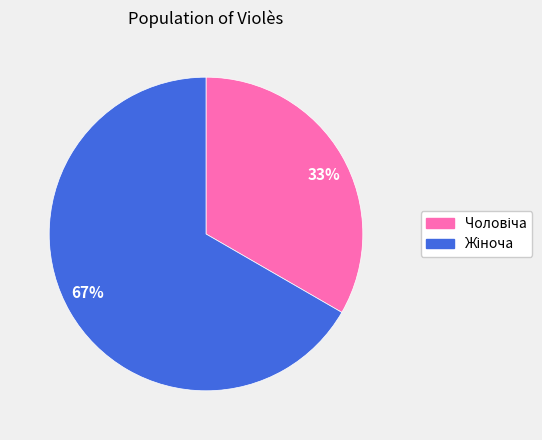

Approximately how many times larger is the value at 67% compared to 33%?

2.0